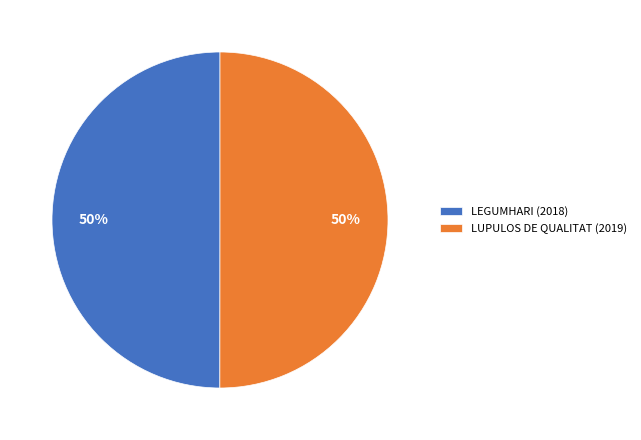

The LUPULOS DE QUALITAT (2019) slice represents 50% of the pie. True or false?

True